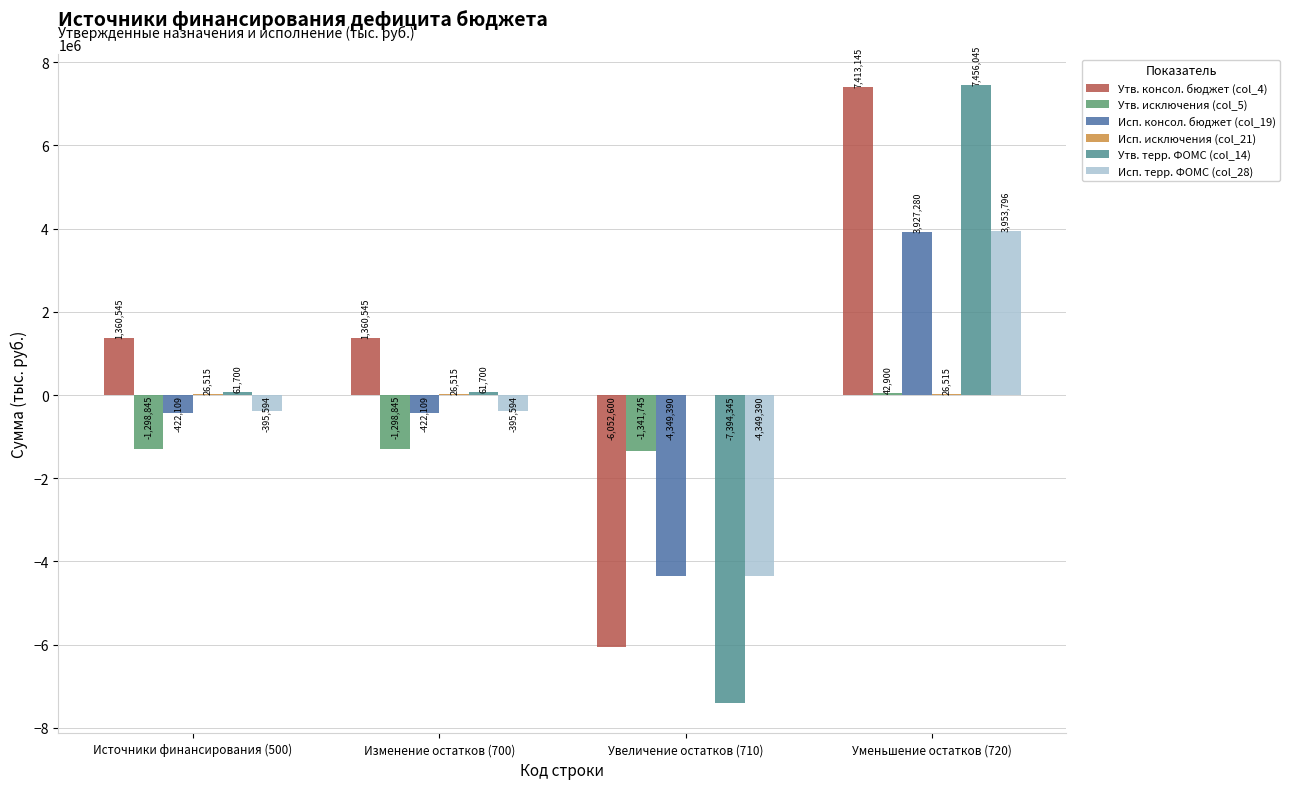

At which label is Утв. консол. бюджет (col_4) closest to 680272?

Источники финансирования (500)